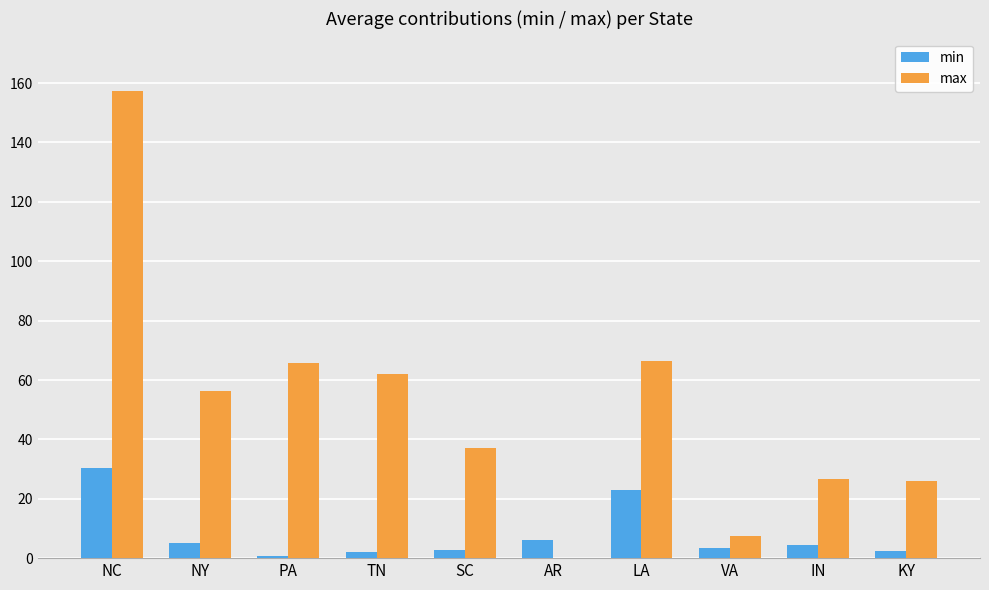

At which category is the sum across all series the highest?

NC